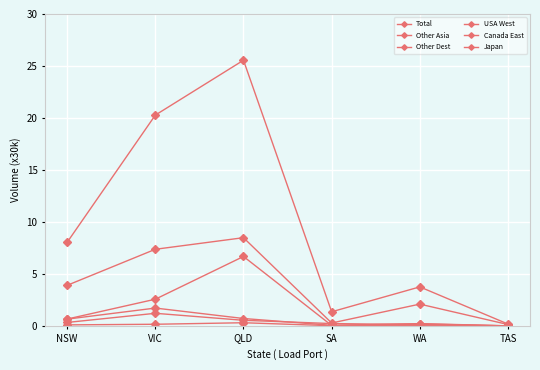

Is this an area chart (filled region under the line)?

No